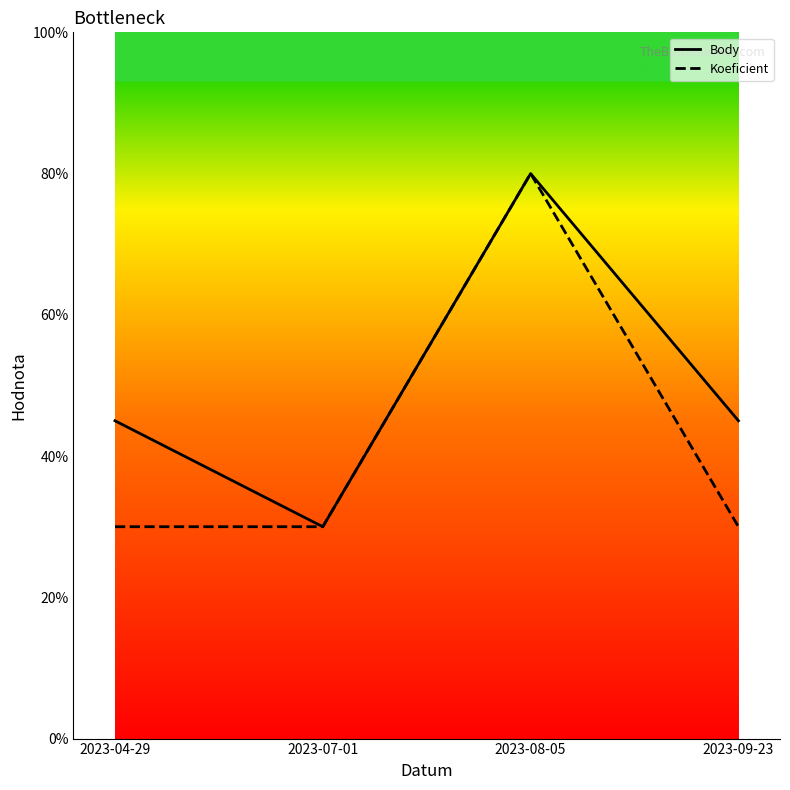

What are all the series names shown in the legend?

Body, Koeficient